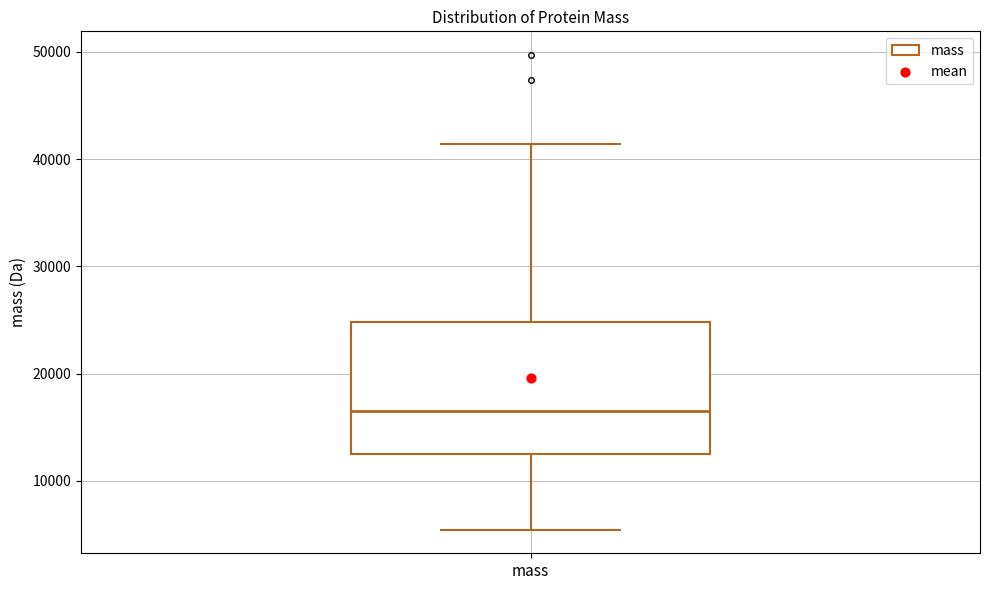

Where does the median line of the box for mass sit on the y-axis? The values are not printed on the chart, so give them approximately, as read against the axis.

17000